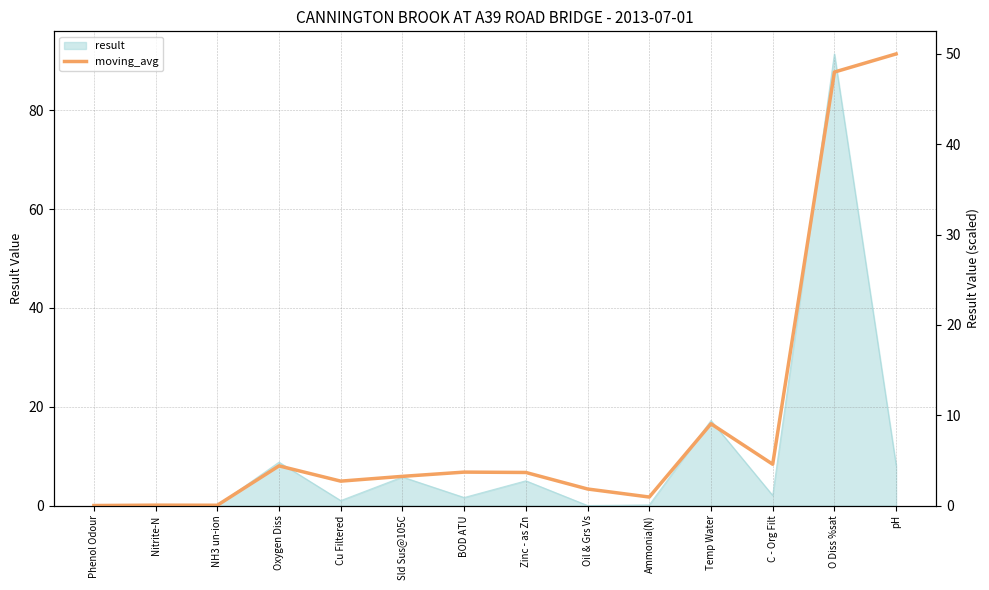

True or false: the data shows 4.6 at C - Org Filt.

True